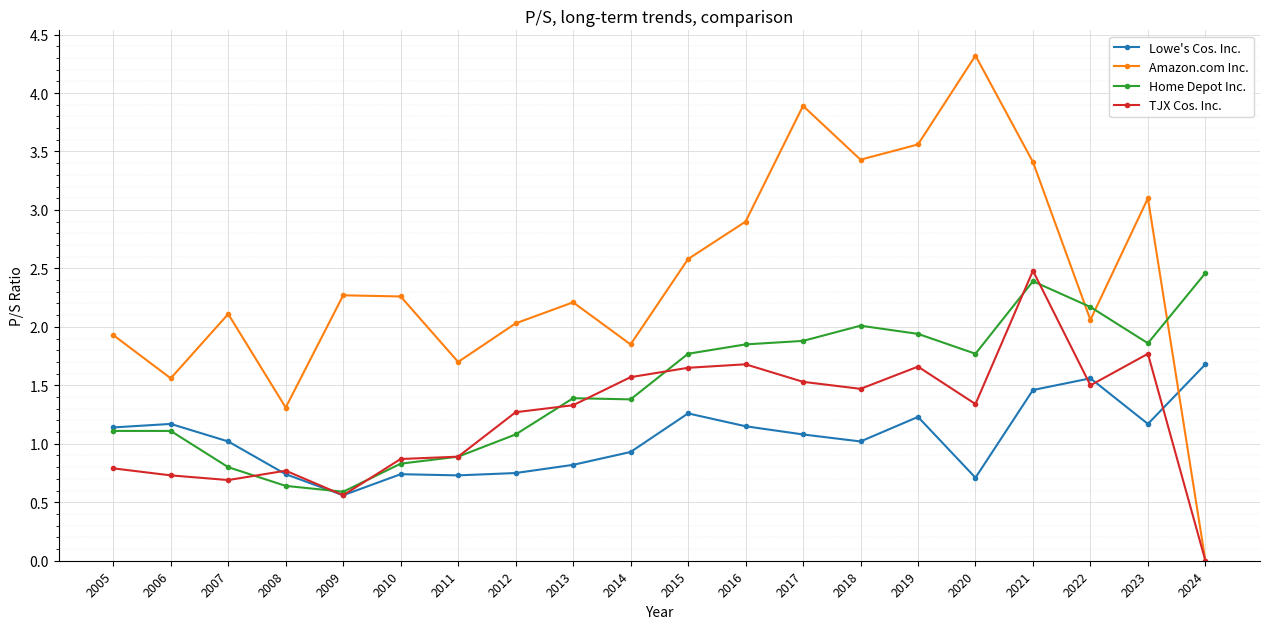

The value of Lowe's Cos. Inc. at 2010 is 1.2. True or false?

False